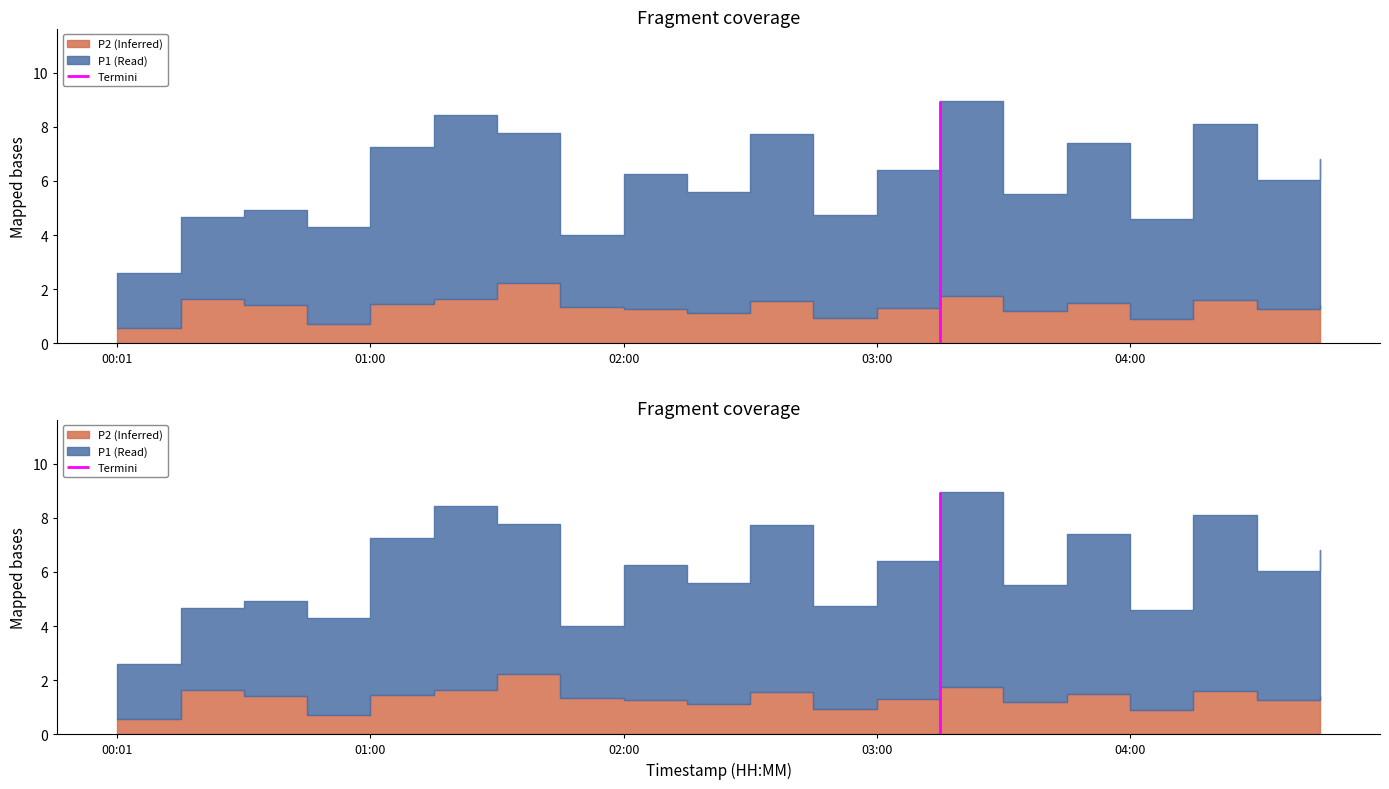

The P2 series shows 1.4 at 00:31. True or false?

True